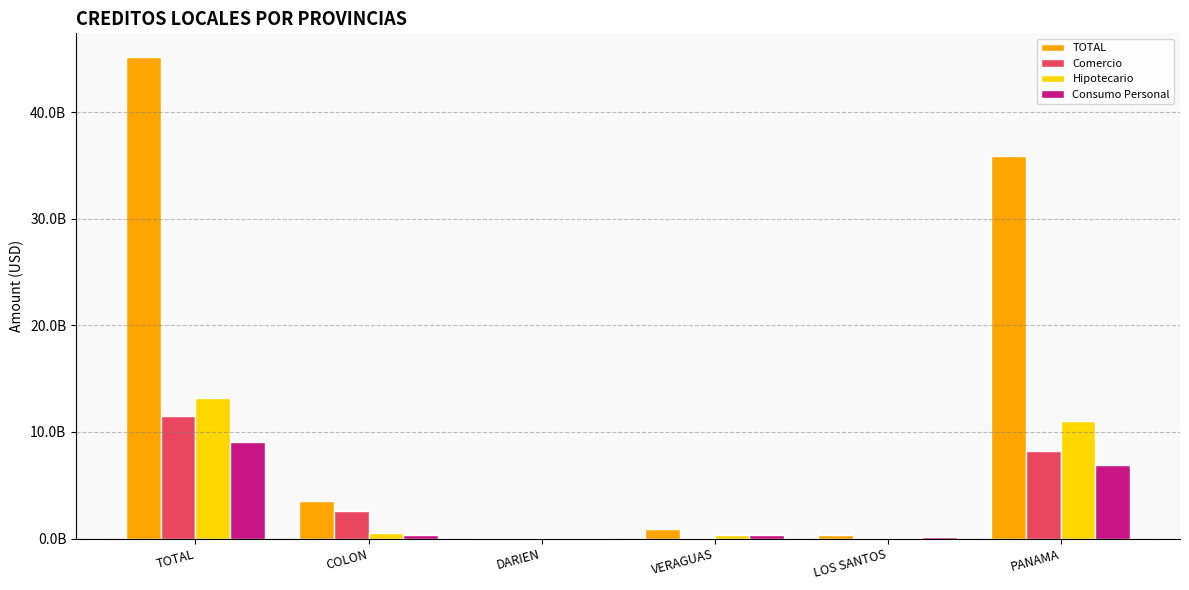

Is the value of Hipotecario at VERAGUAS greater than the value of Consumo Personal at PANAMA?

No